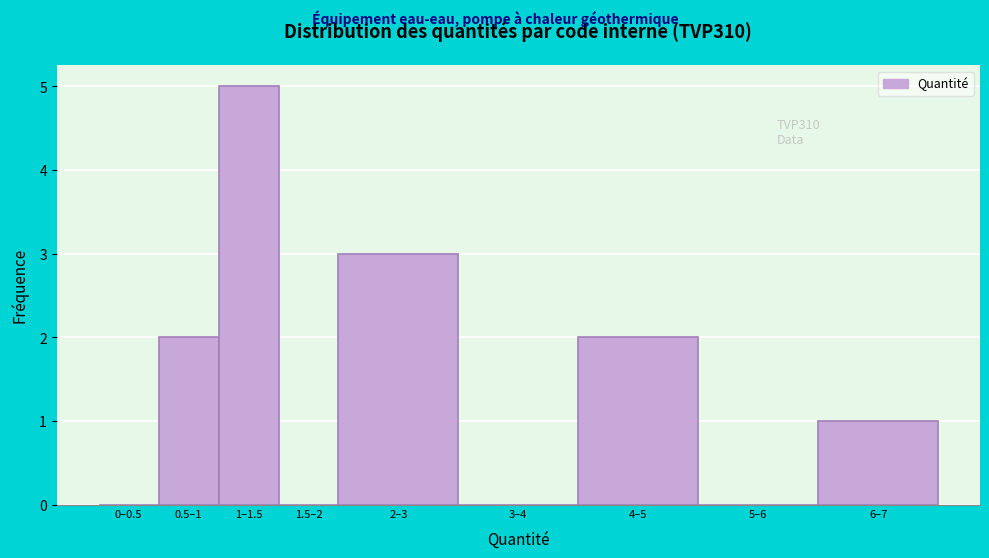

Reading left to right, what are all the values shown in this chart?

0–0.5=0	0.5–1=2	1–1.5=5	1.5–2=0	2–3=3	3–4=0	4–5=2	5–6=0	6–7=1